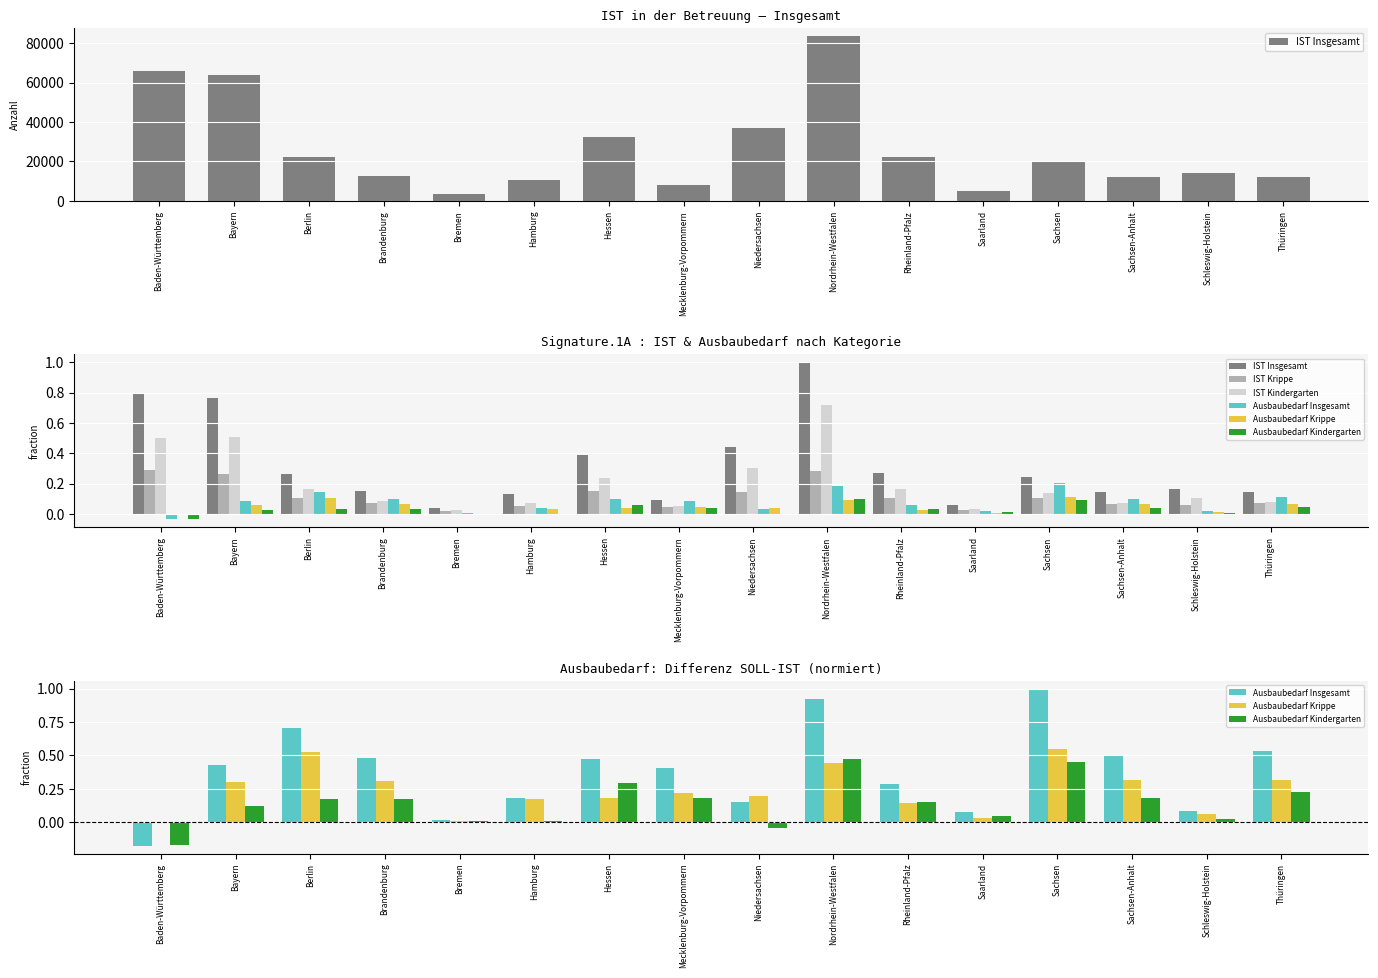

How many values in Ausbaubedarf Insgesamt are above zero?

15